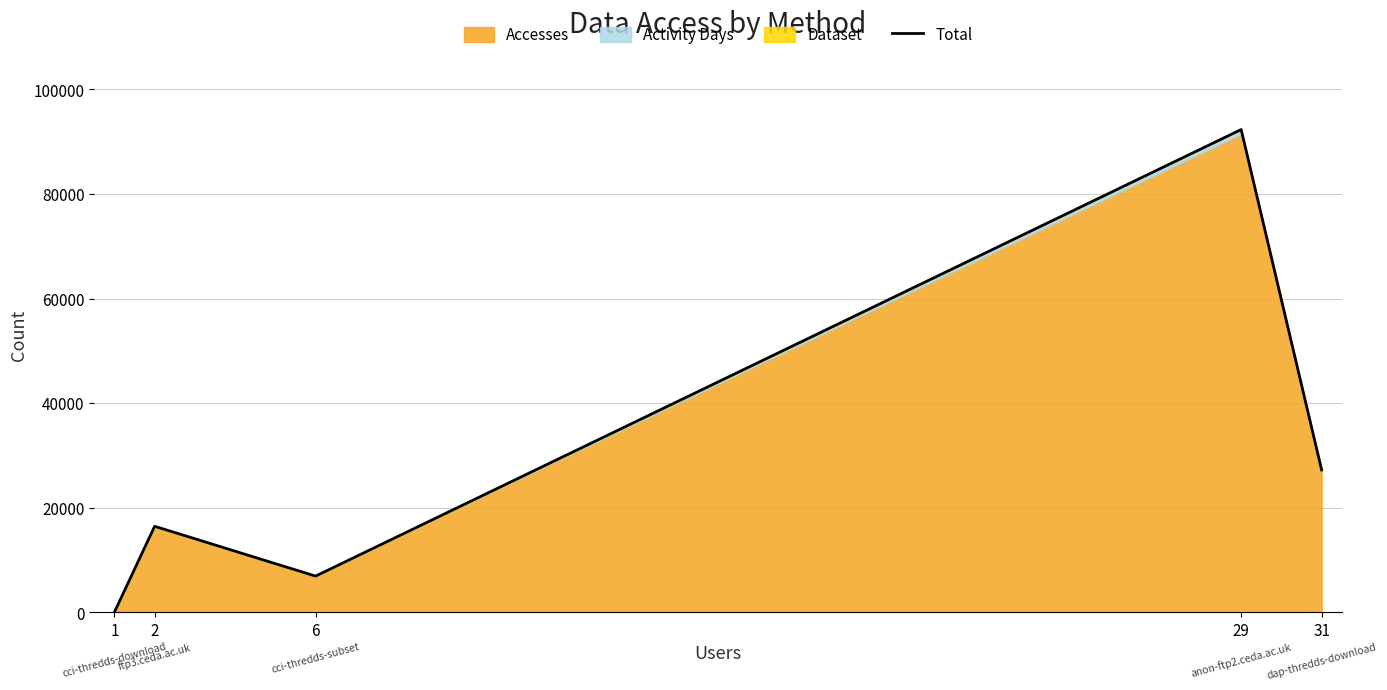

How many values are below 16434?

2